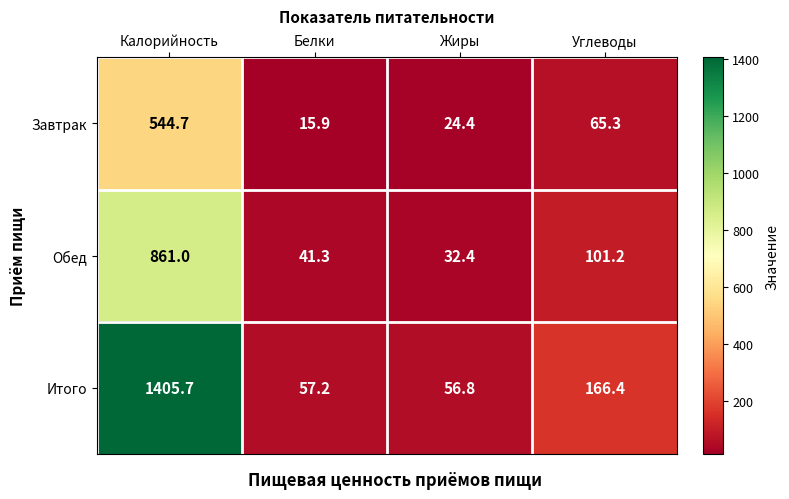

The Итого series shows 81.5 at Жиры. True or false?

False